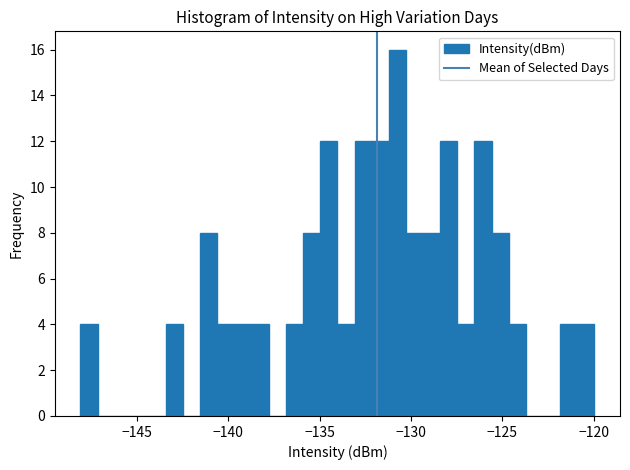

Read against the x-axis, roughly where is the centre of the tallest bar?

-130.5